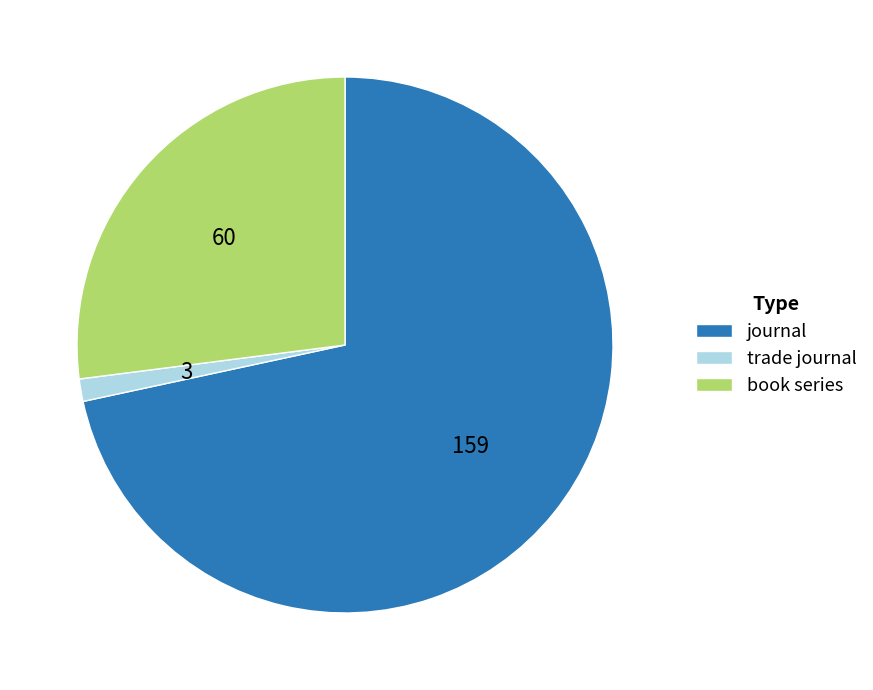

Is it true that journal is 57% of the pie?

False